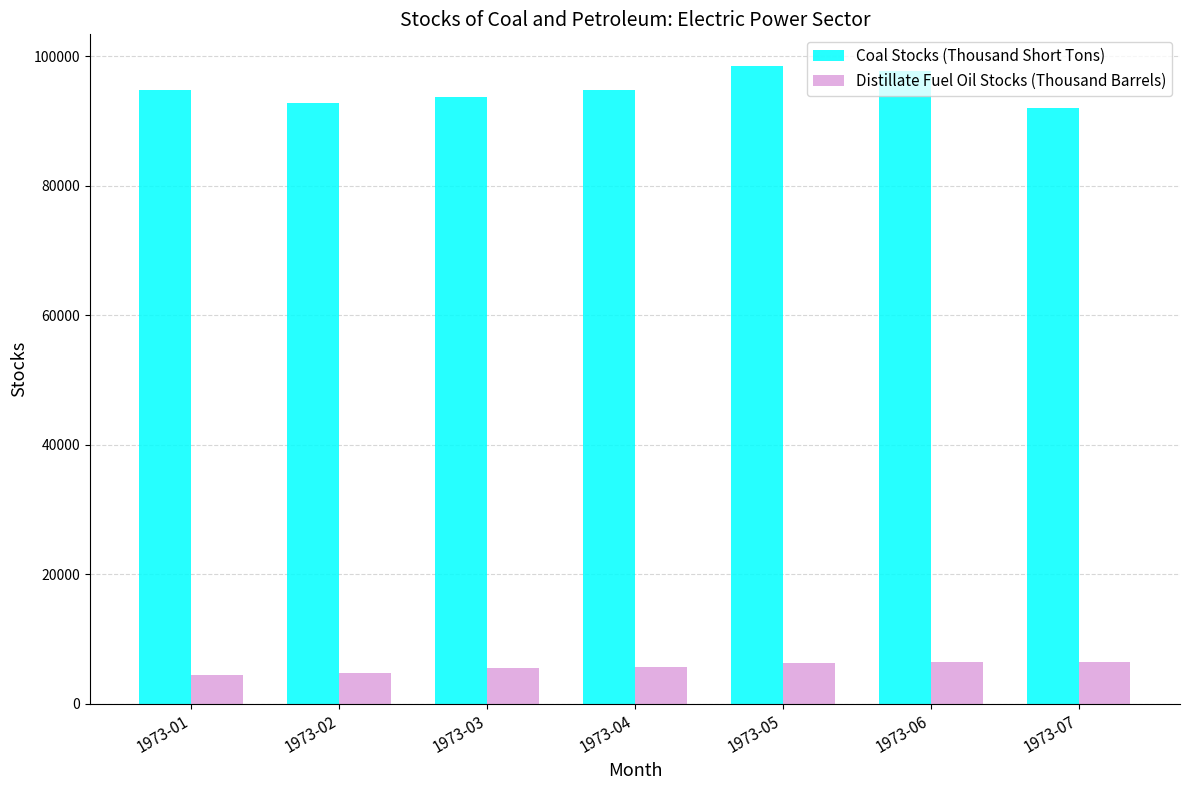

What is the maximum value shown in the chart?

98460.1